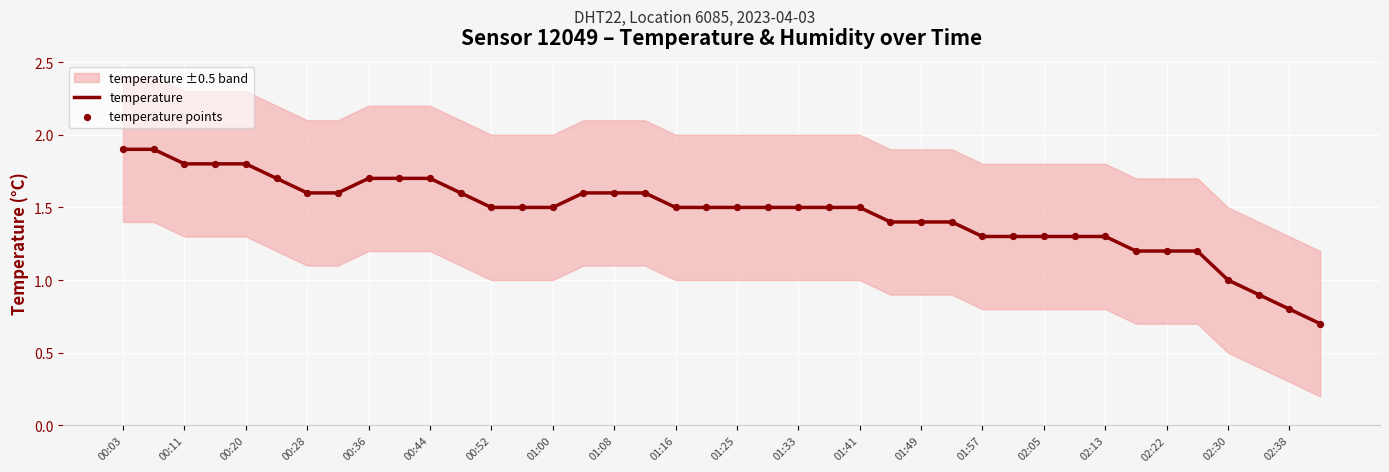

At how many categories does at least one series exceed 0?

40